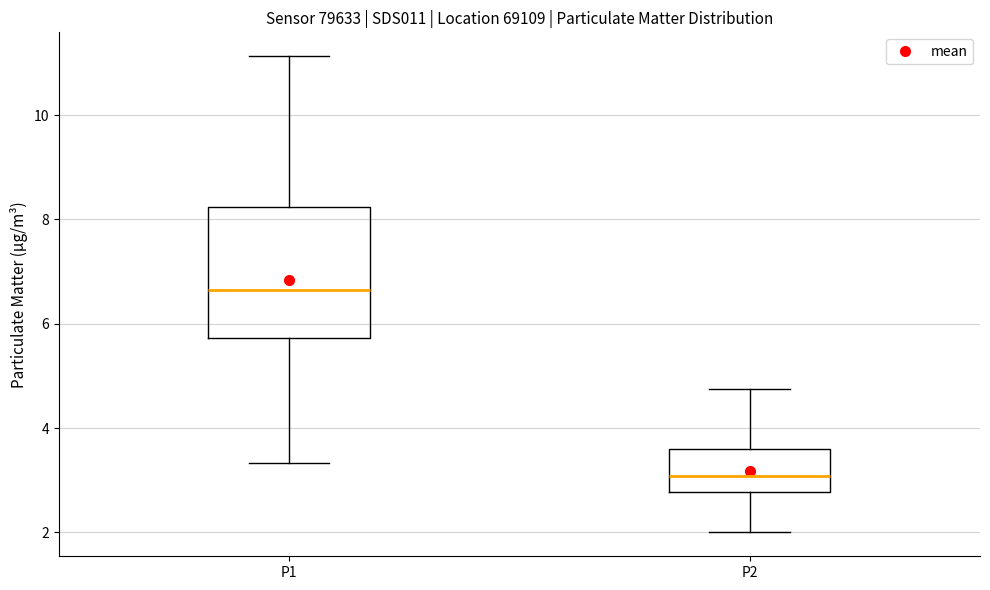

Reading left to right, read every box against the y-axis: the position of its median line, the range the box covers, and the ends of its whiskers. The values are not printed on the chart, so give them approximately, as read against the axis.

P1: median 6.6, box 5.8 to 8.2, whiskers 3.4 to 11.2
P2: median 3.0, box 2.8 to 3.6, whiskers 2.0 to 4.8